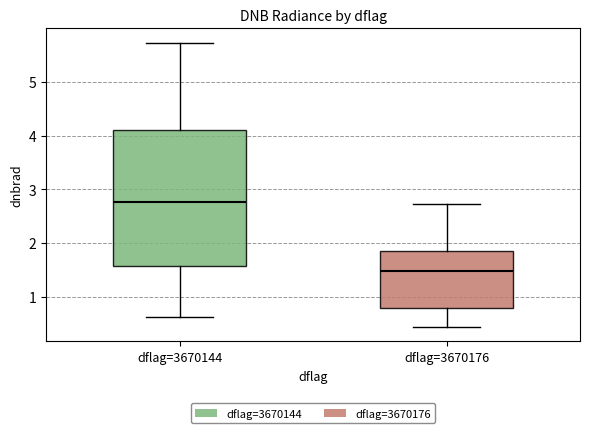

Where is the lower edge of the box for dflag=3670176 on the y-axis? The values are not printed on the chart, so give them approximately, as read against the axis.

0.8